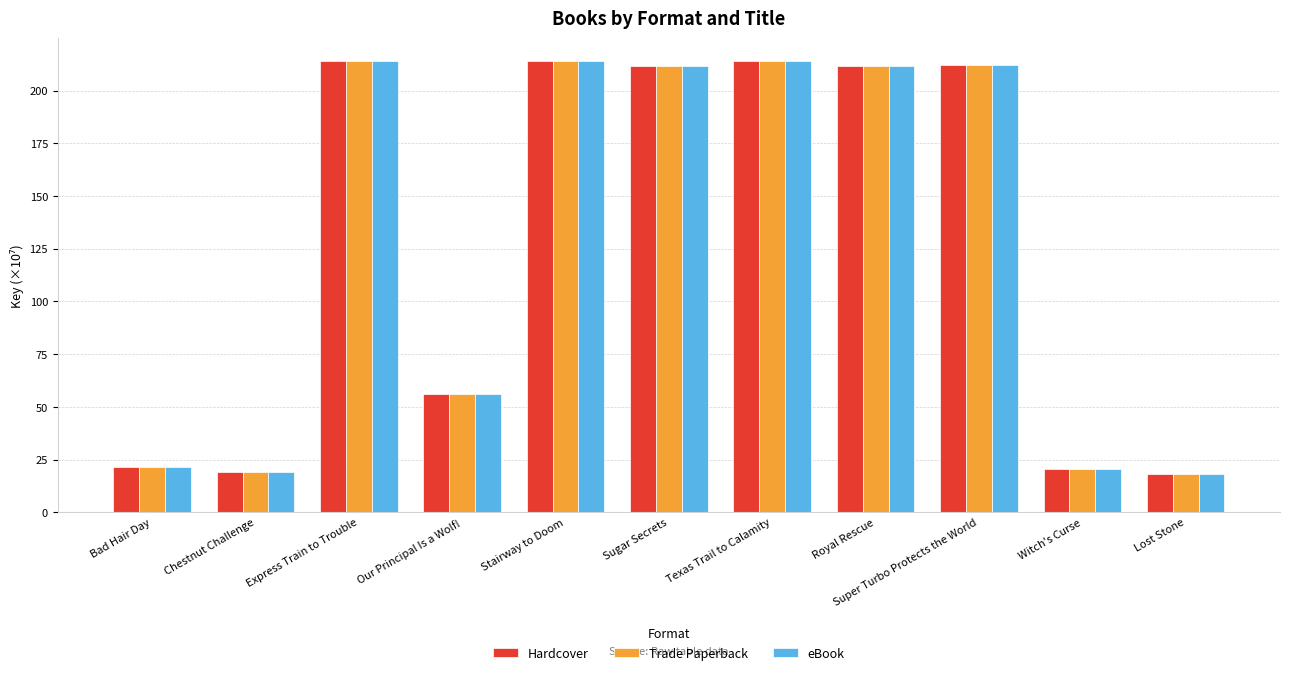

What position from the right is Chestnut Challenge?

10